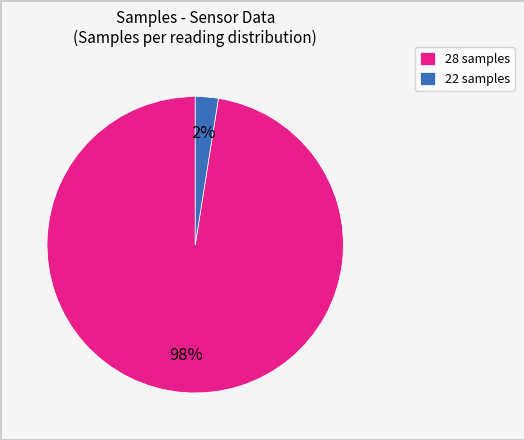

Count the number of slices in the pie.

2